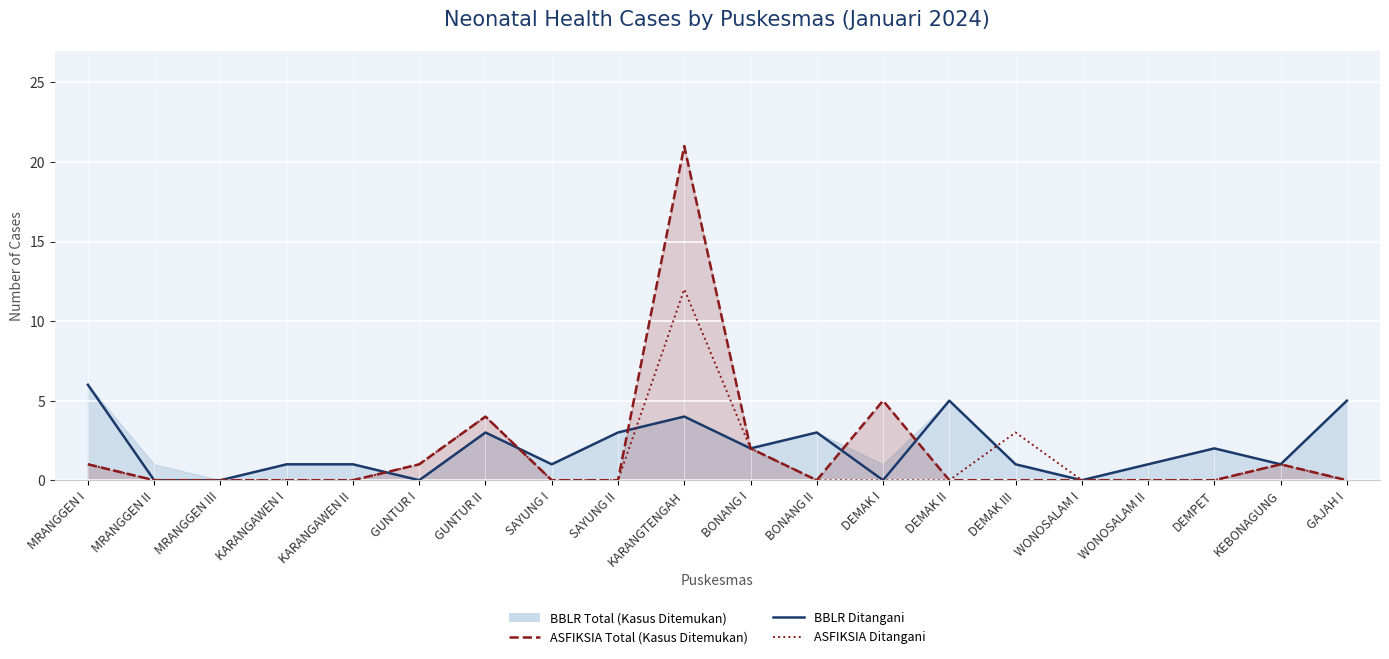

At which label is ASFIKSIA Total (Kasus Ditemukan) closest to 10?

DEMAK I